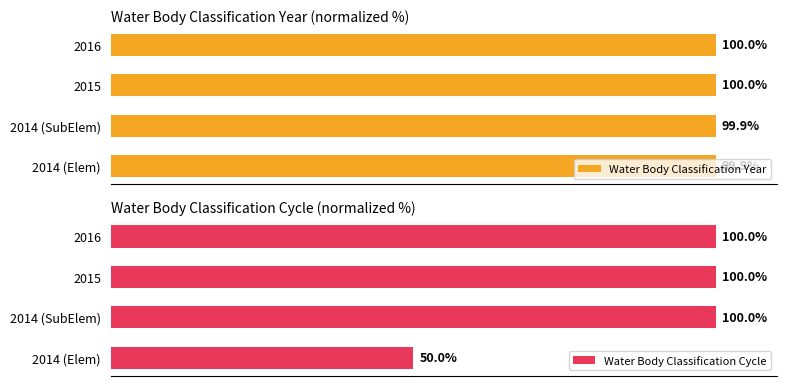

Where is Water Body Classification Cycle nearest to the value 75?

2014 (Elem)